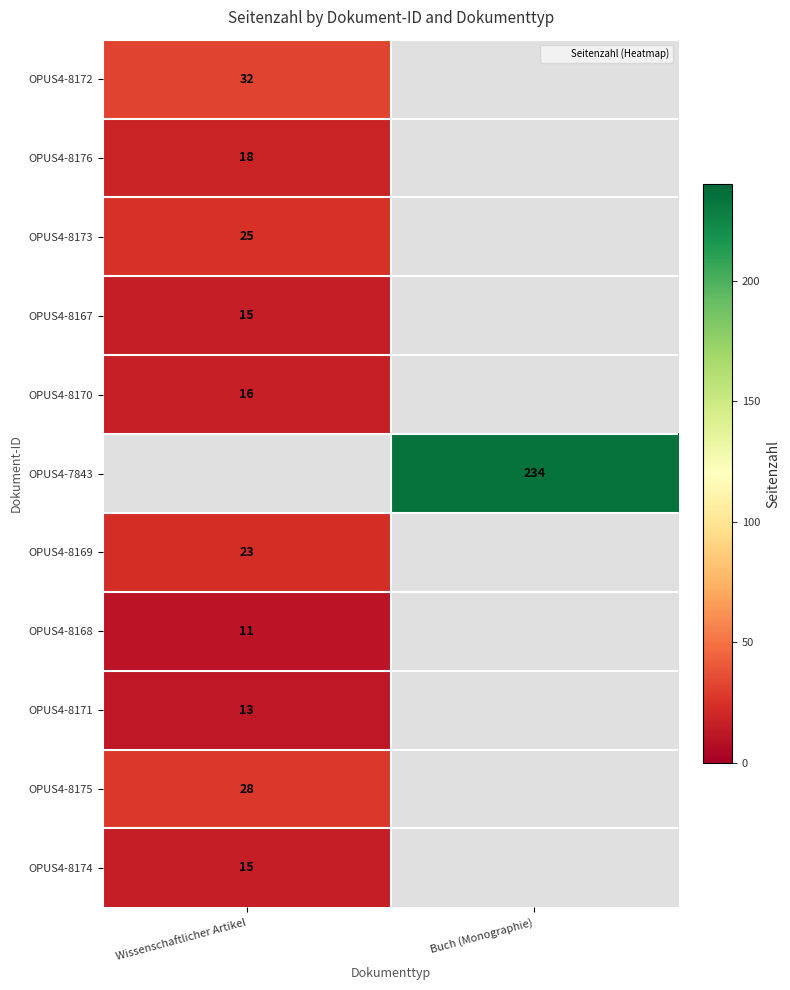

What is the smallest value displayed?

11.0